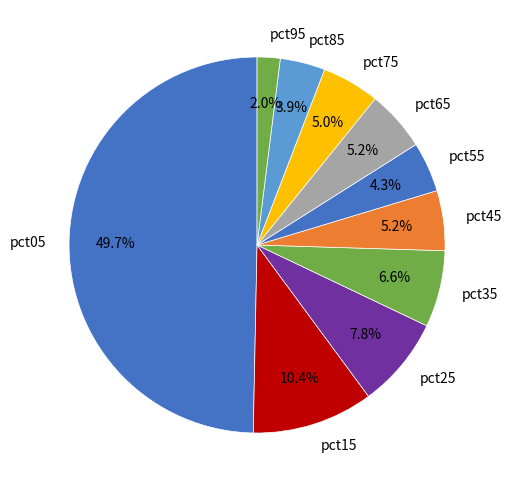

To the nearest percent, what percentage of the pie is pct85?

4%